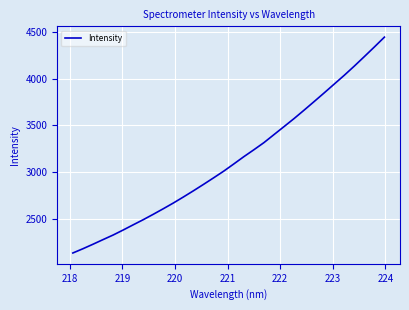

What is the smallest value displayed?

2132.2